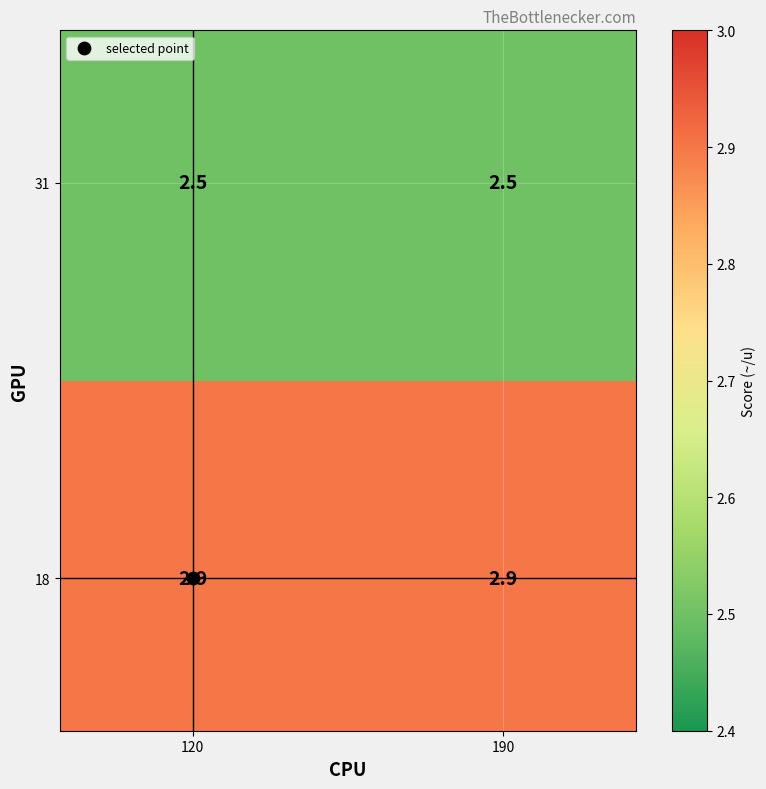

How many data points does each series have?

2